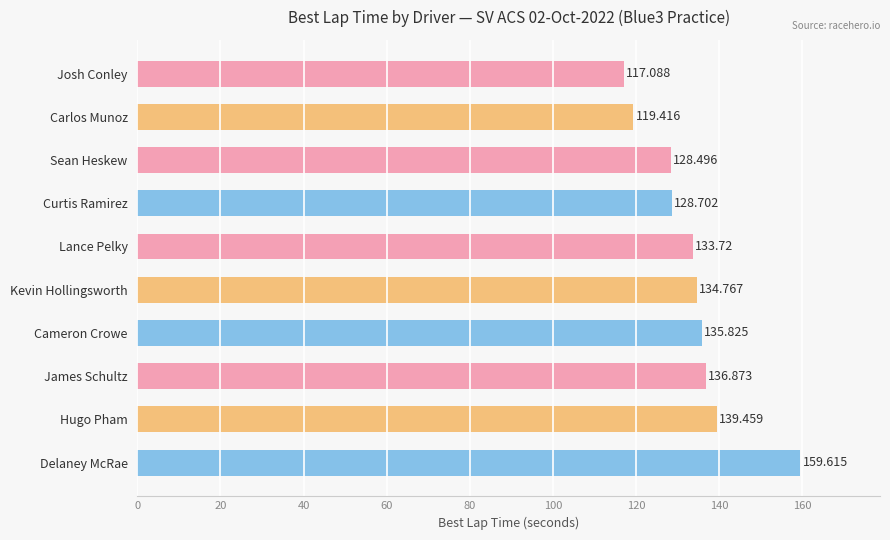

What is the label of the 3rd bar from the top?

Sean Heskew